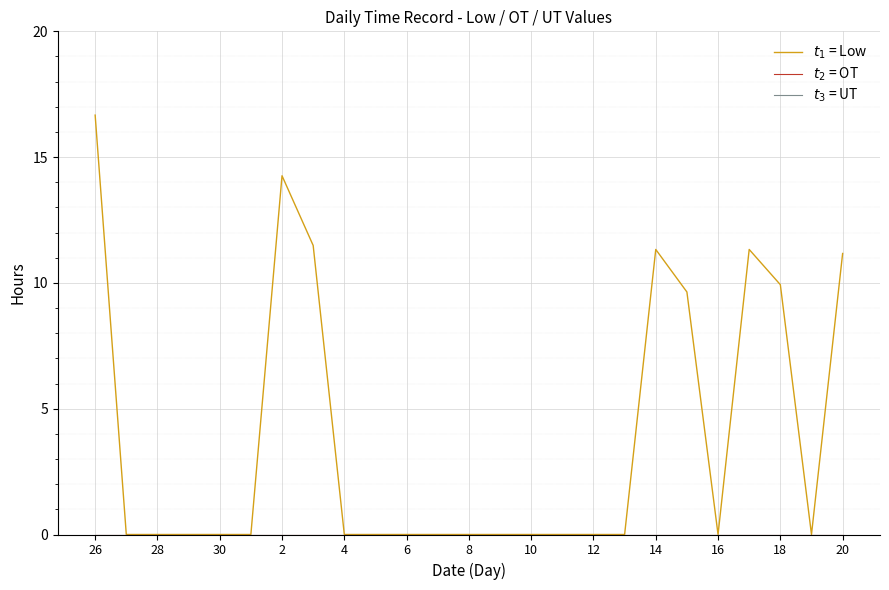

How many lines are shown in the chart?

3